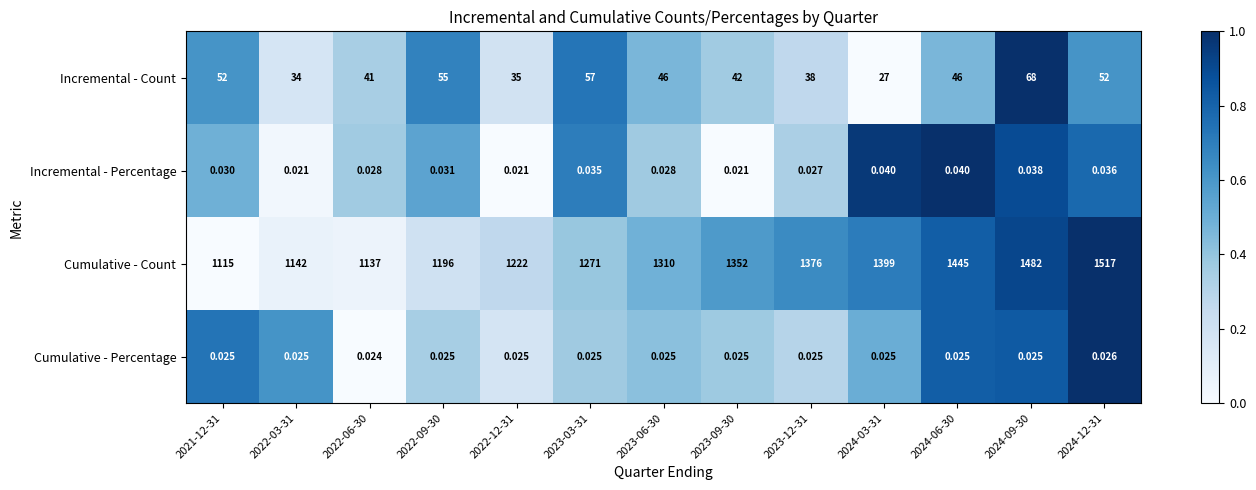

Rank the series at 2022-06-30 from highest to lowest value.

Cumulative - Count, Incremental - Count, Incremental - Percentage, Cumulative - Percentage